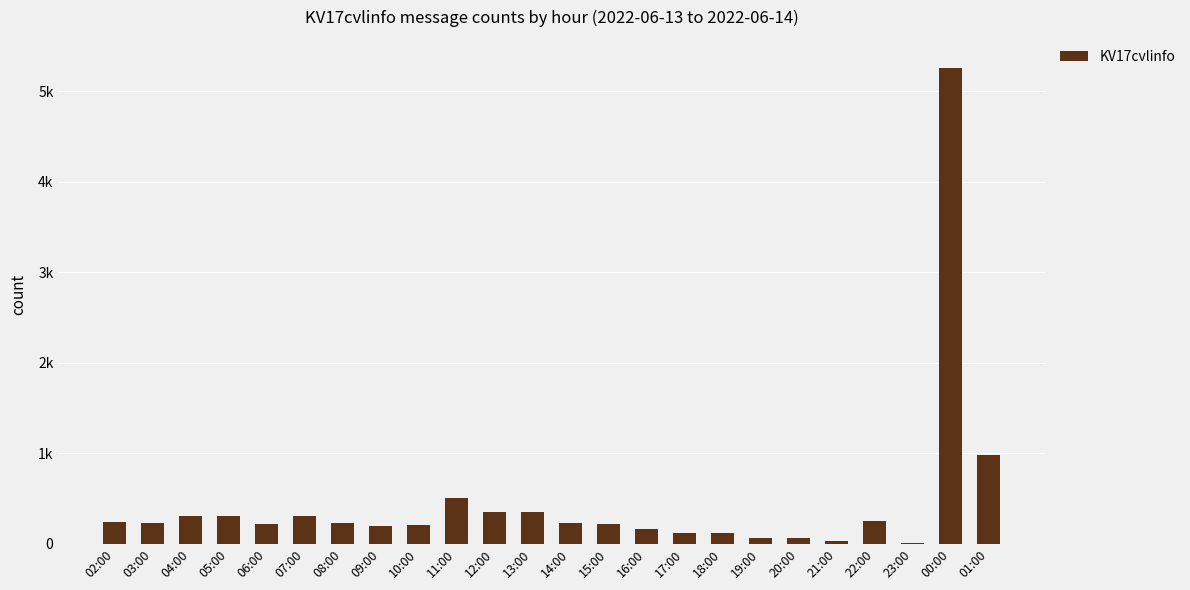

Reading right to left, list all the values displayed in this chart.

01:00=984	00:00=5260	23:00=6	22:00=248	21:00=33	20:00=63	19:00=66	18:00=118	17:00=121	16:00=163	15:00=217	14:00=232	13:00=352	12:00=348	11:00=505	10:00=207	09:00=192	08:00=234	07:00=308	06:00=220	05:00=303	04:00=311	03:00=228	02:00=245